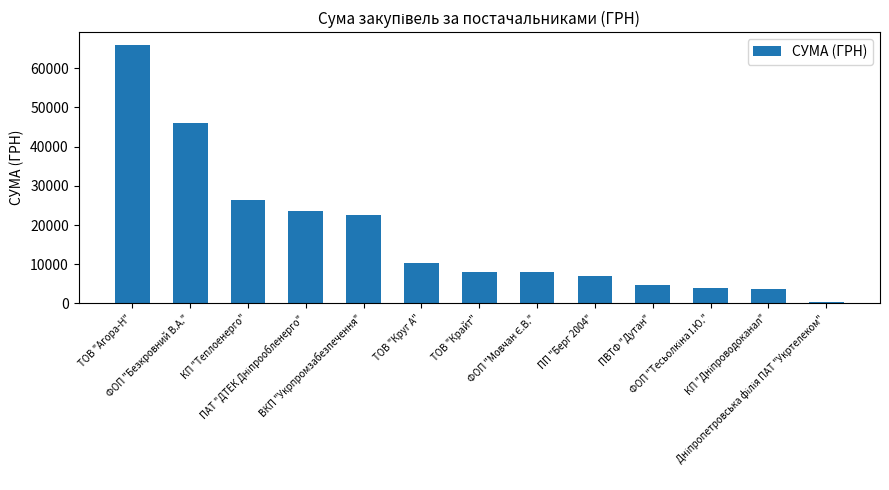

What position from the right is ПВТФ "Дутан"?

4